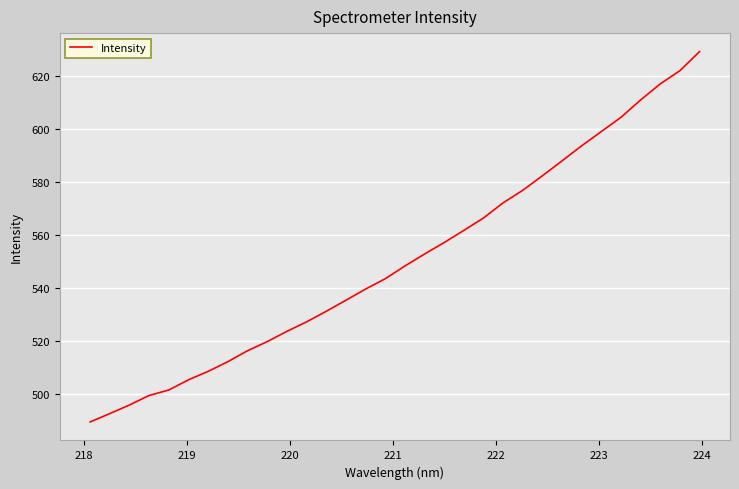

What is the difference between the maximum and minimum values?

139.7